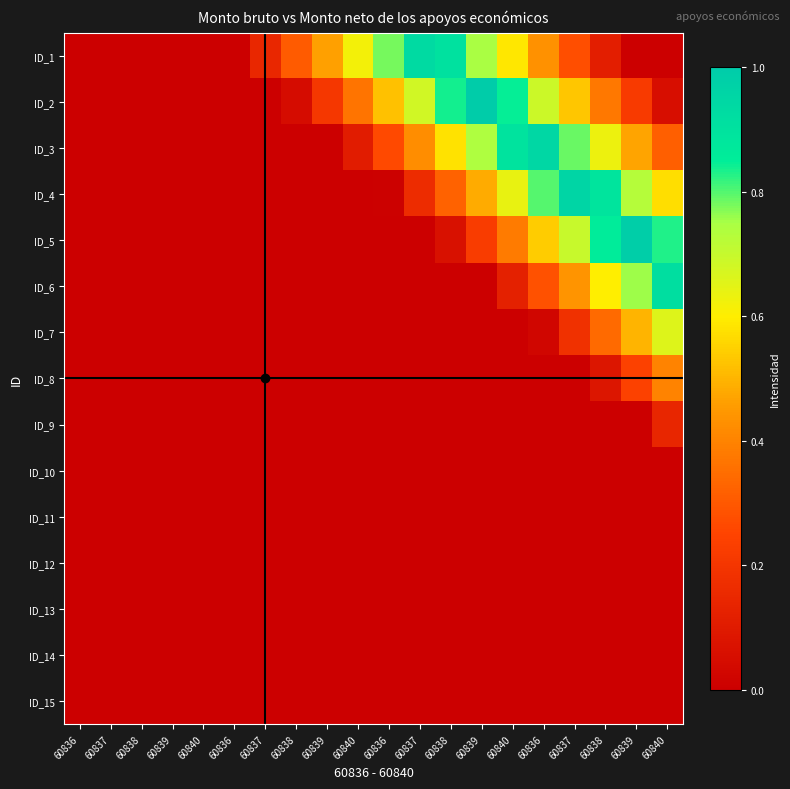

Rank the series by their maximum value, from lowest to highest.

ID_10, ID_11, ID_12, ID_13, ID_14, ID_15, ID_9, ID_8, ID_7, ID_6, ID_1, ID_3, ID_4, ID_5, ID_2